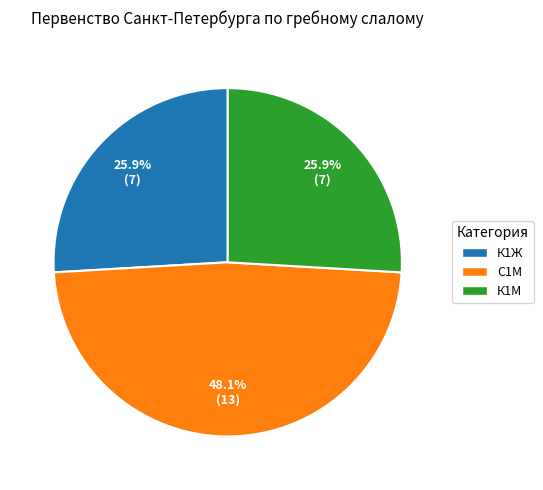

Does С1М represent more than half of the total?

No